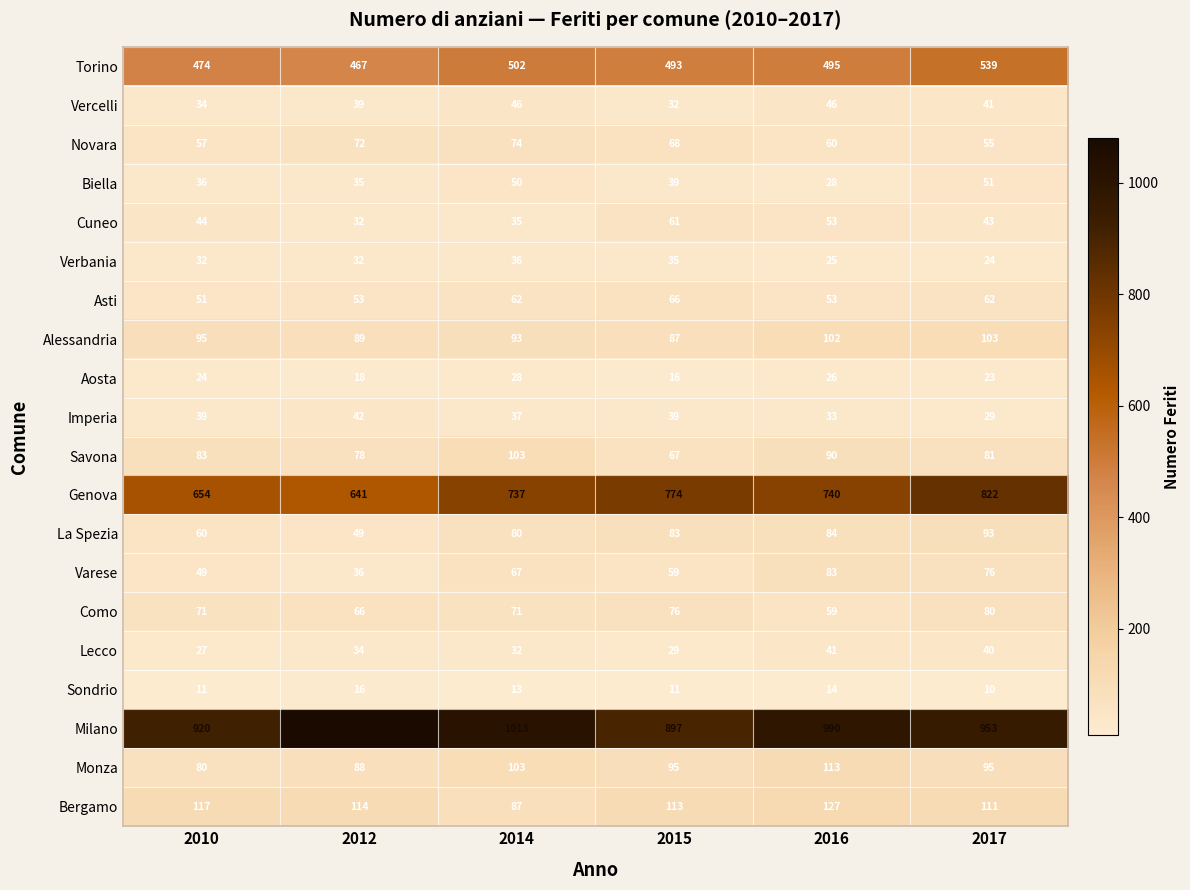

Which series has the widest spread of values?

Milano